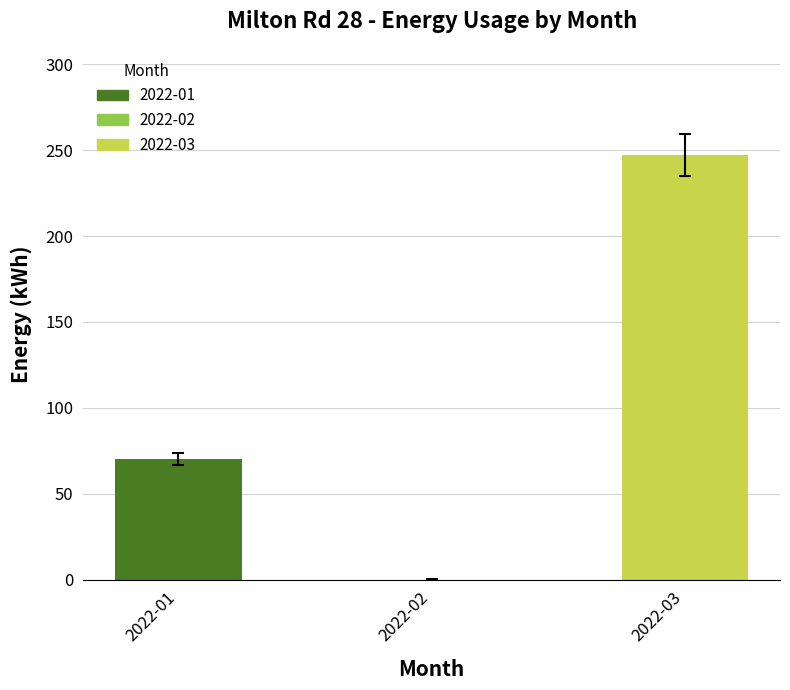

What is the greatest value displayed?

259.1